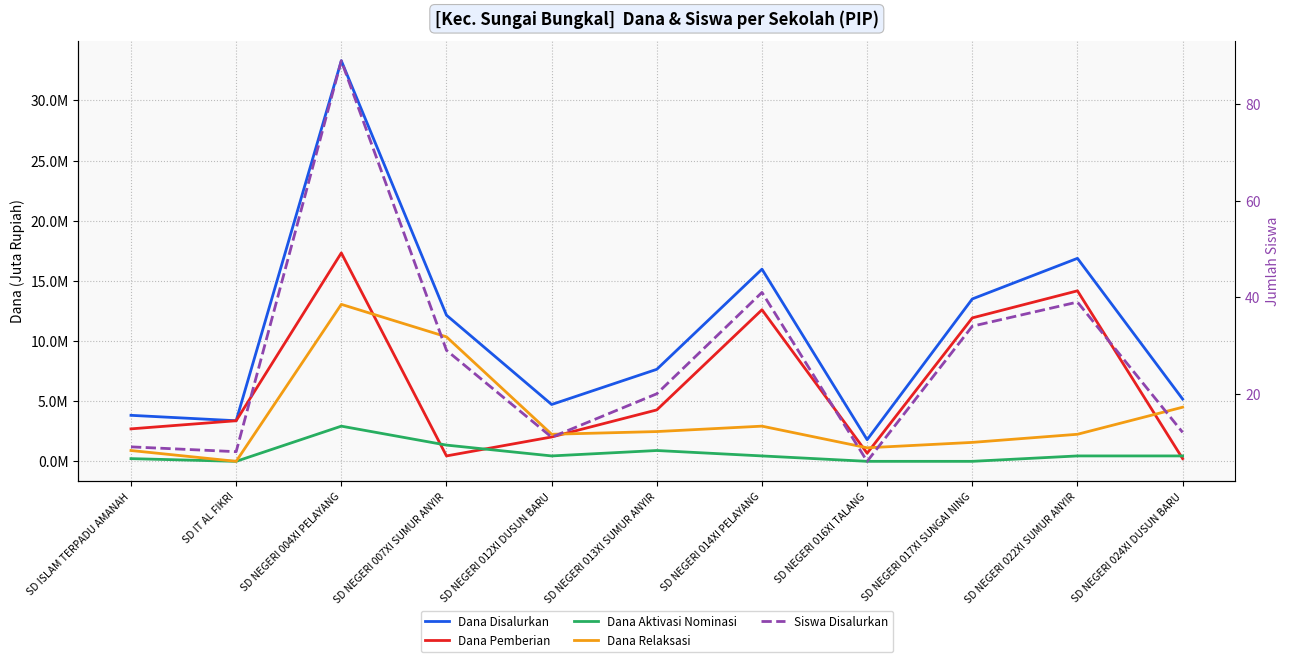

What is the label of the 2nd point from the left?

SD IT AL FIKRI